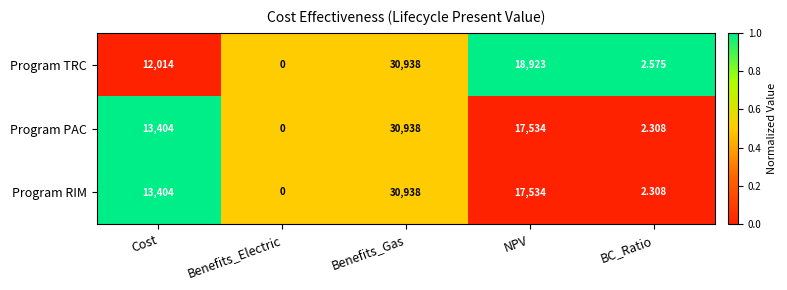

Between Cost and NPV, which series saw the biggest shift?

Program TRC